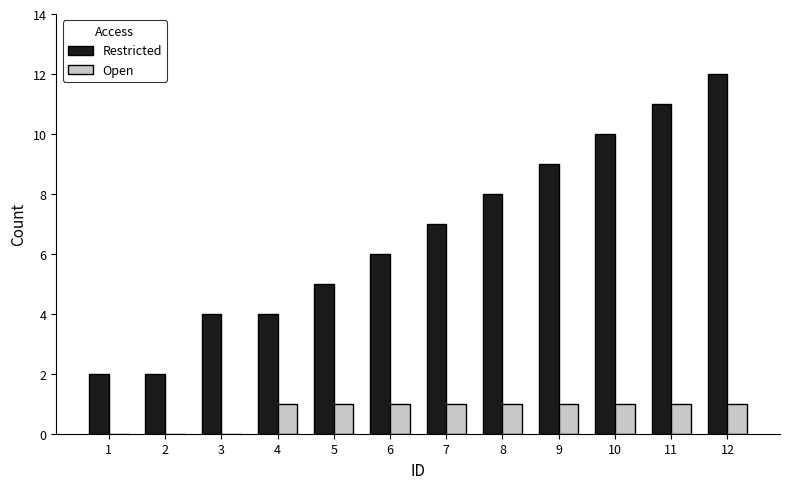

Are the bars horizontal?

No